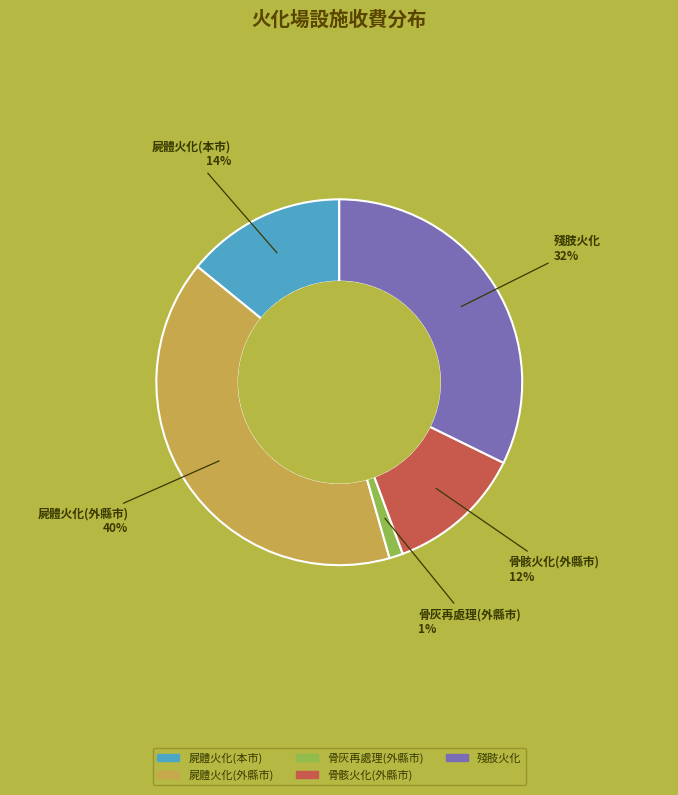

The 骨灰再處理(外縣市) slice represents 1% of the pie. True or false?

True